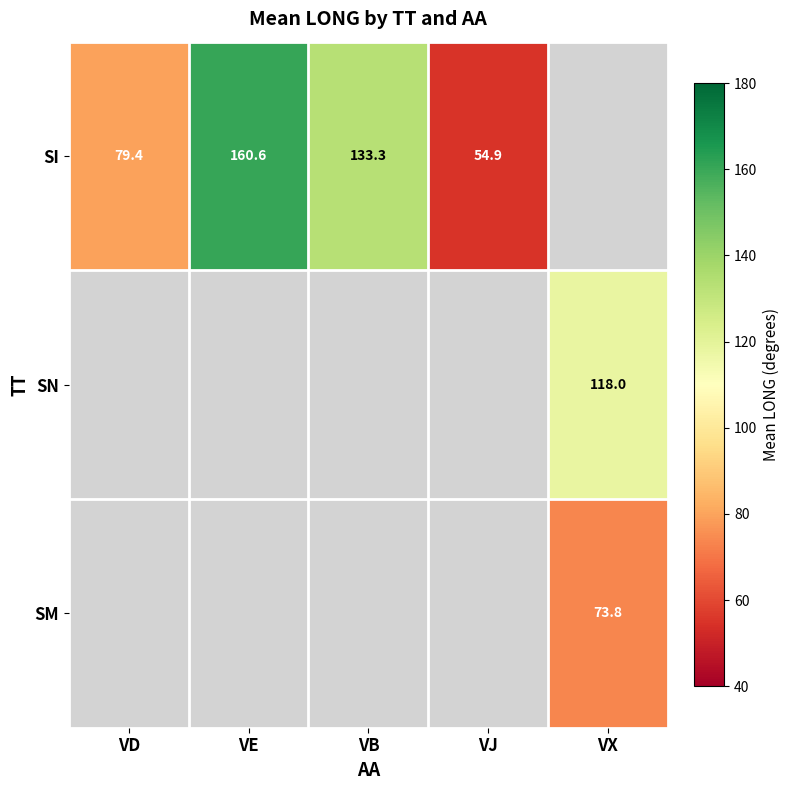

What is the lowest value of the SI series?

54.9